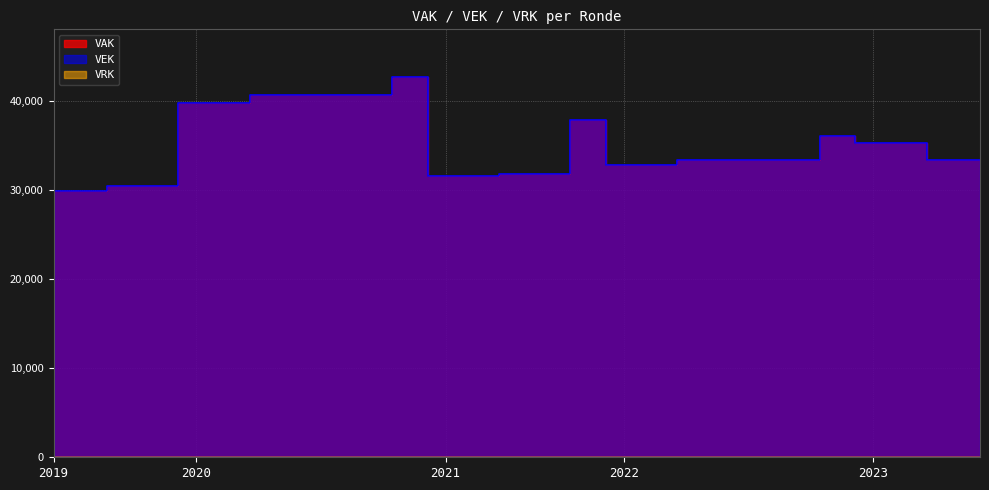

How many values in the VEK series are below 33298?

10